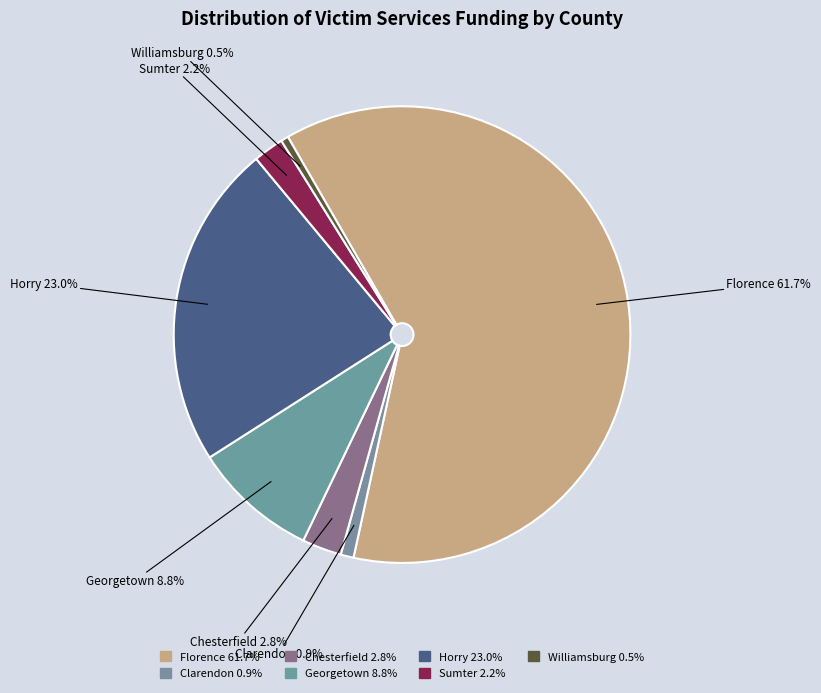

How many segments does this pie chart have?

7